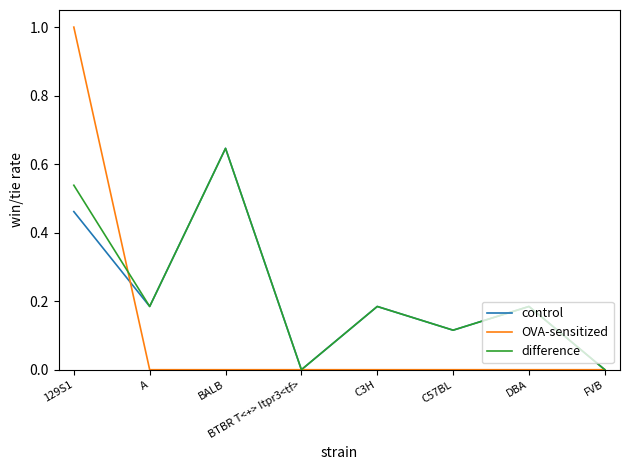

What position from the right is BTBR T<+> Itpr3<tf>?

5